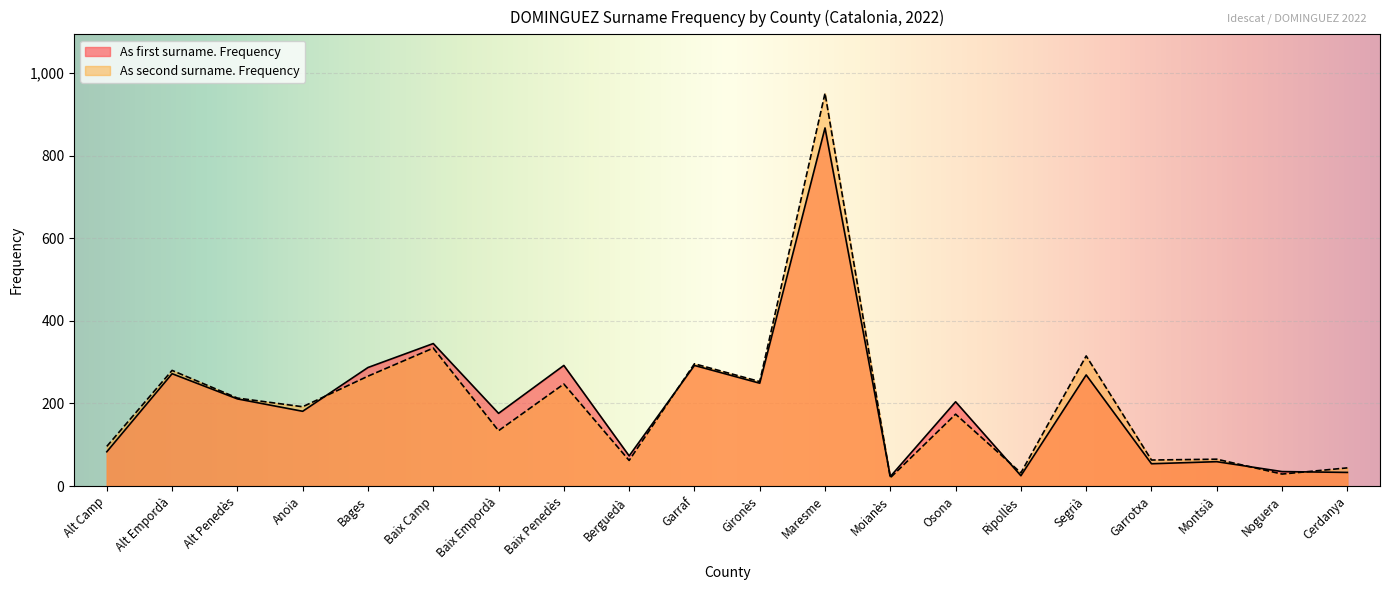

Reading right to left, transcribe all the data shown in this chart.

As first surname. Frequency: Cerdanya=33	Noguera=35	Montsià=59	Garrotxa=54	Segrià=269	Ripollès=25	Osona=204	Moianès=23	Maresme=867	Gironès=249	Garraf=292	Berguedà=73	Baix Penedès=292	Baix Empordà=176	Baix Camp=345	Bages=287	Anoia=181	Alt Penedès=211	Alt Empordà=272	Alt Camp=83
As second surname. Frequency: Cerdanya=44	Noguera=29	Montsià=65	Garrotxa=63	Segrià=315	Ripollès=32	Osona=174	Moianès=20	Maresme=951	Gironès=253	Garraf=296	Berguedà=62	Baix Penedès=247	Baix Empordà=134	Baix Camp=334	Bages=266	Anoia=192	Alt Penedès=213	Alt Empordà=280	Alt Camp=96